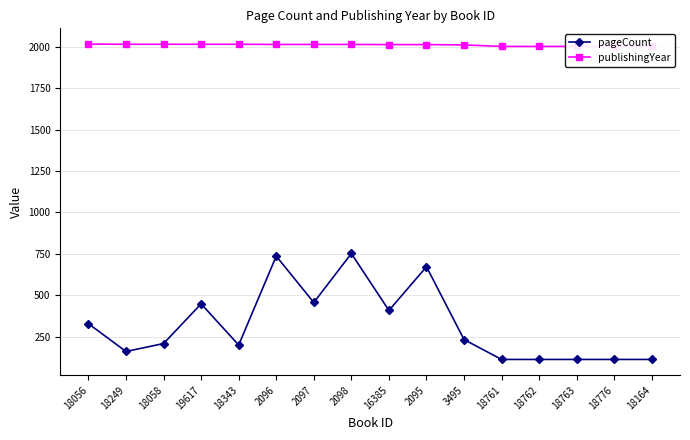

True or false: publishingYear has more than 0 interior local peaks.

False